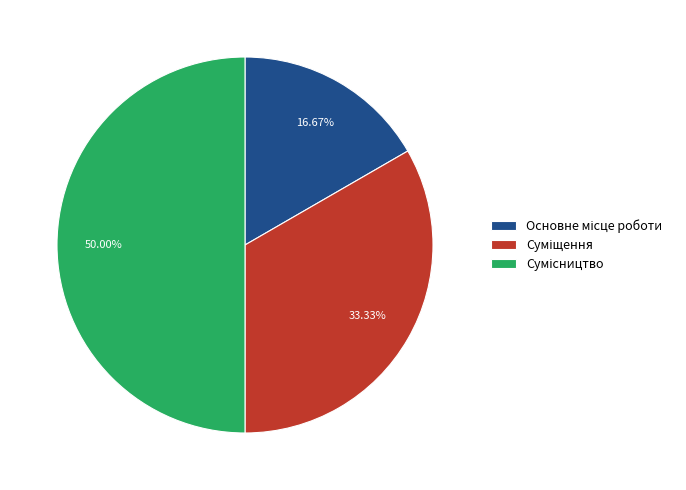

To the nearest percent, what percentage of the pie is Суміщення?

33%